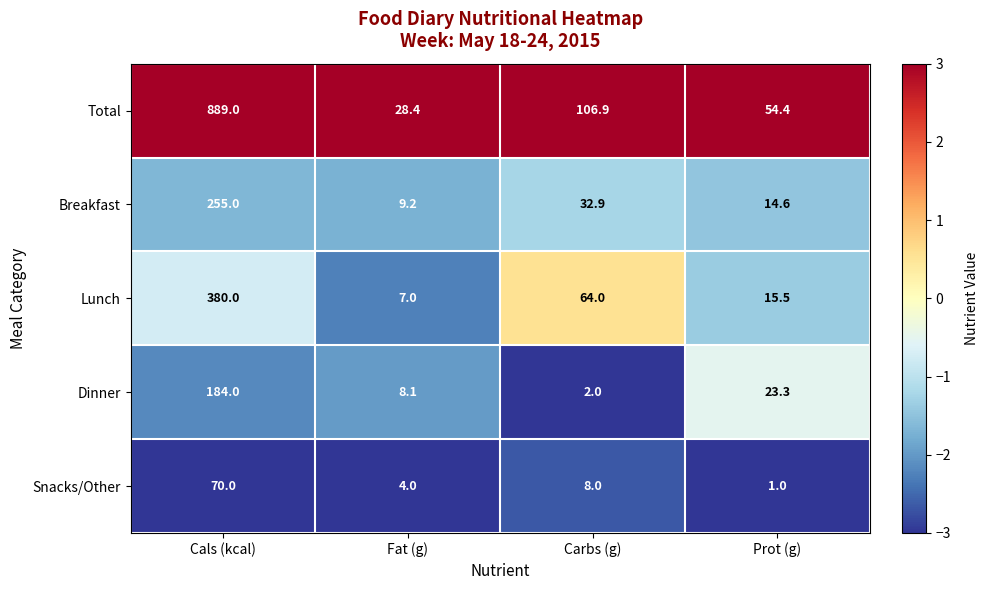

Count the number of data series in this chart.

5